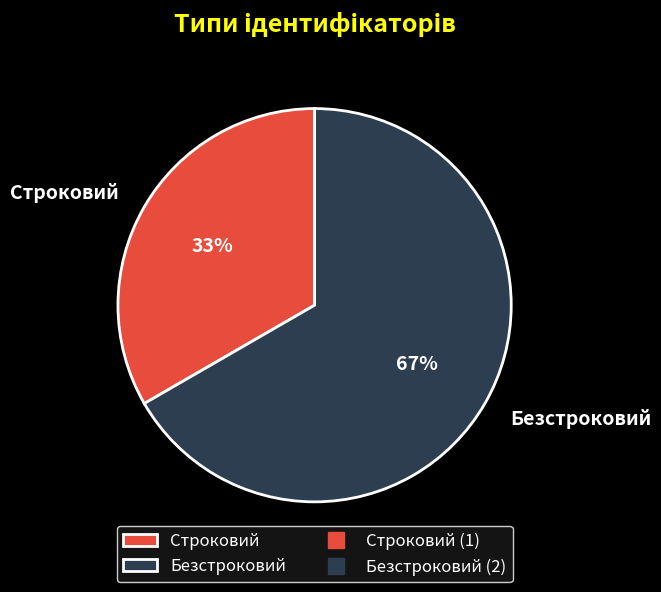

To the nearest percent, what is the combined percentage of Строковий and Безстроковий?

100%